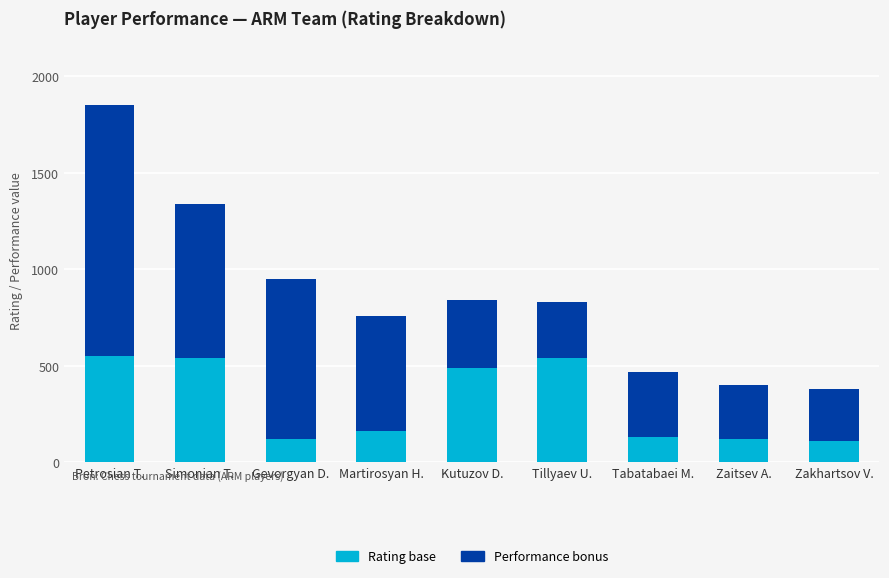

What is the minimum value for Rating base?

110